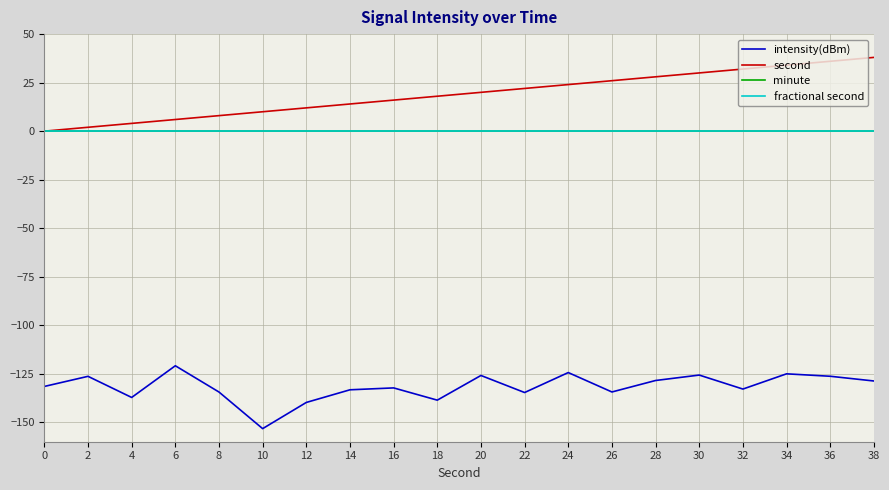

Does the chart have visible grid lines?

Yes